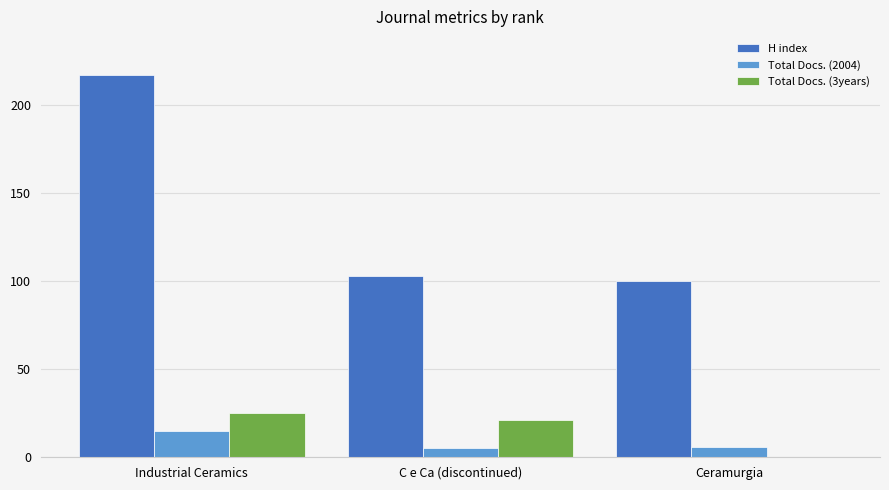

At which label does Total Docs. (2004) reach its peak?

Industrial Ceramics